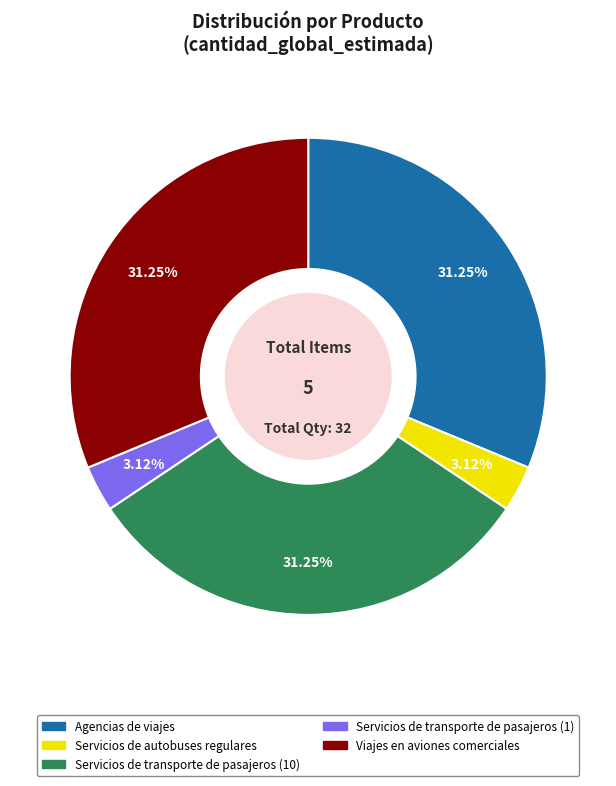

Combined, what portion of the pie is Servicios de transporte de pasajeros (10) and Servicios de transporte de pasajeros (1)?

34.4%